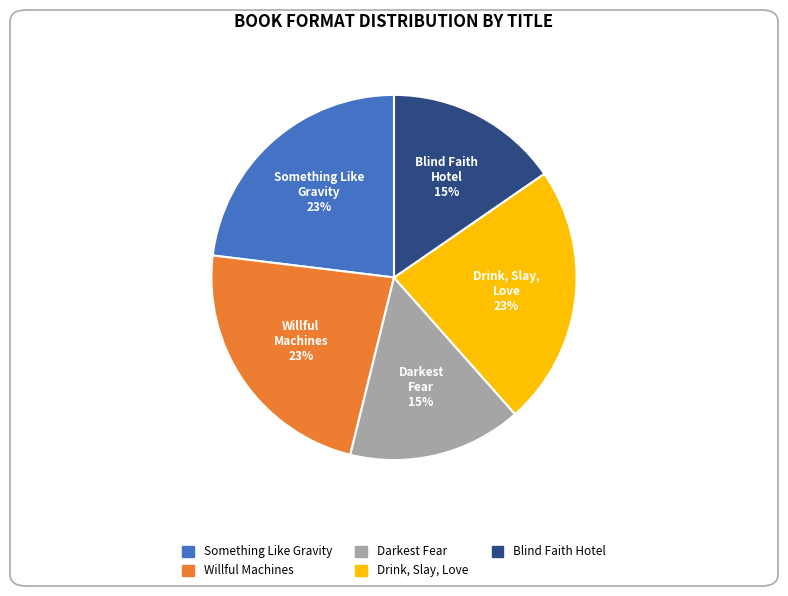

To the nearest percent, what is the average slice percentage?

20%